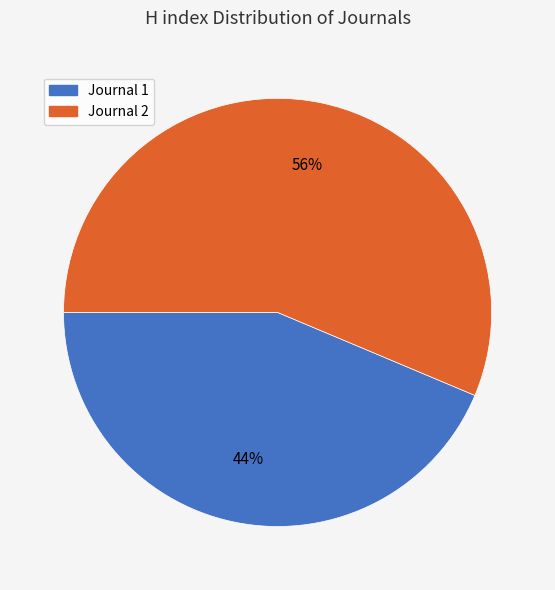

To the nearest percent, what is the combined percentage of Journal 2 and Journal 1?

100%